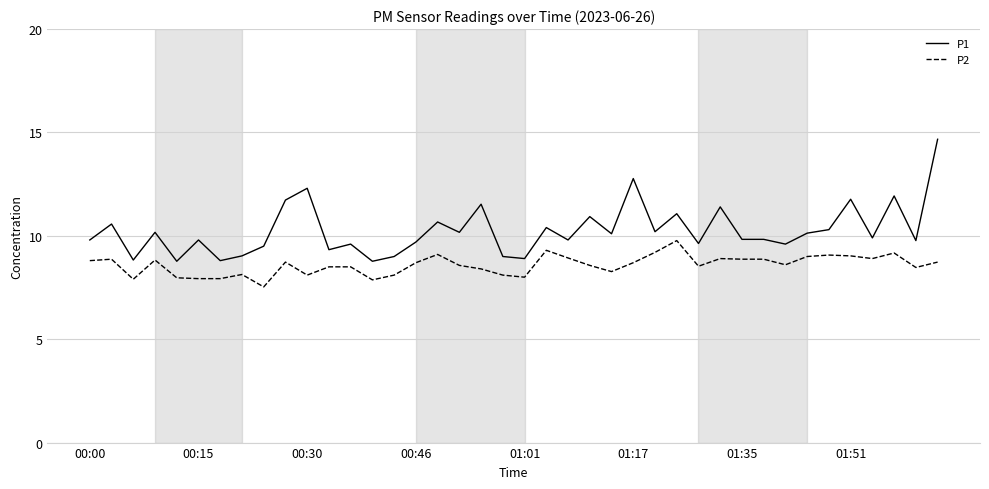

True or false: P2 and P1 cross at least once.

False